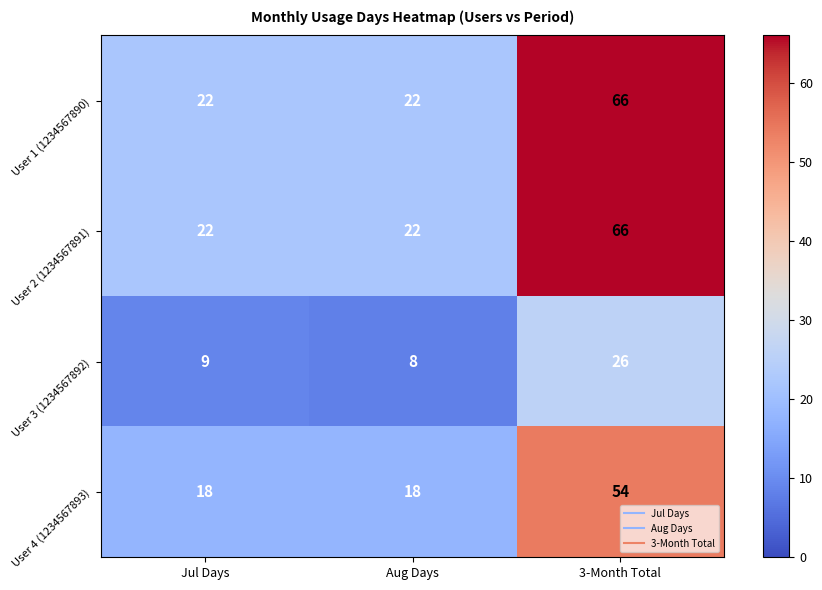

Count the User 4 (1234567893) values in the range 18 to 54.

3